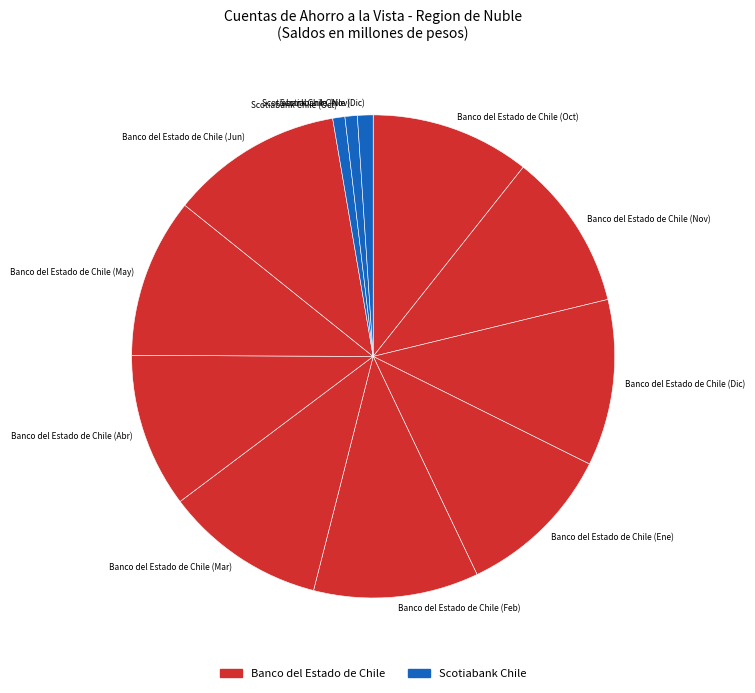

Is the sum of Scotiabank Chile (Nov) and Banco del Estado de Chile (May) greater than half?

No